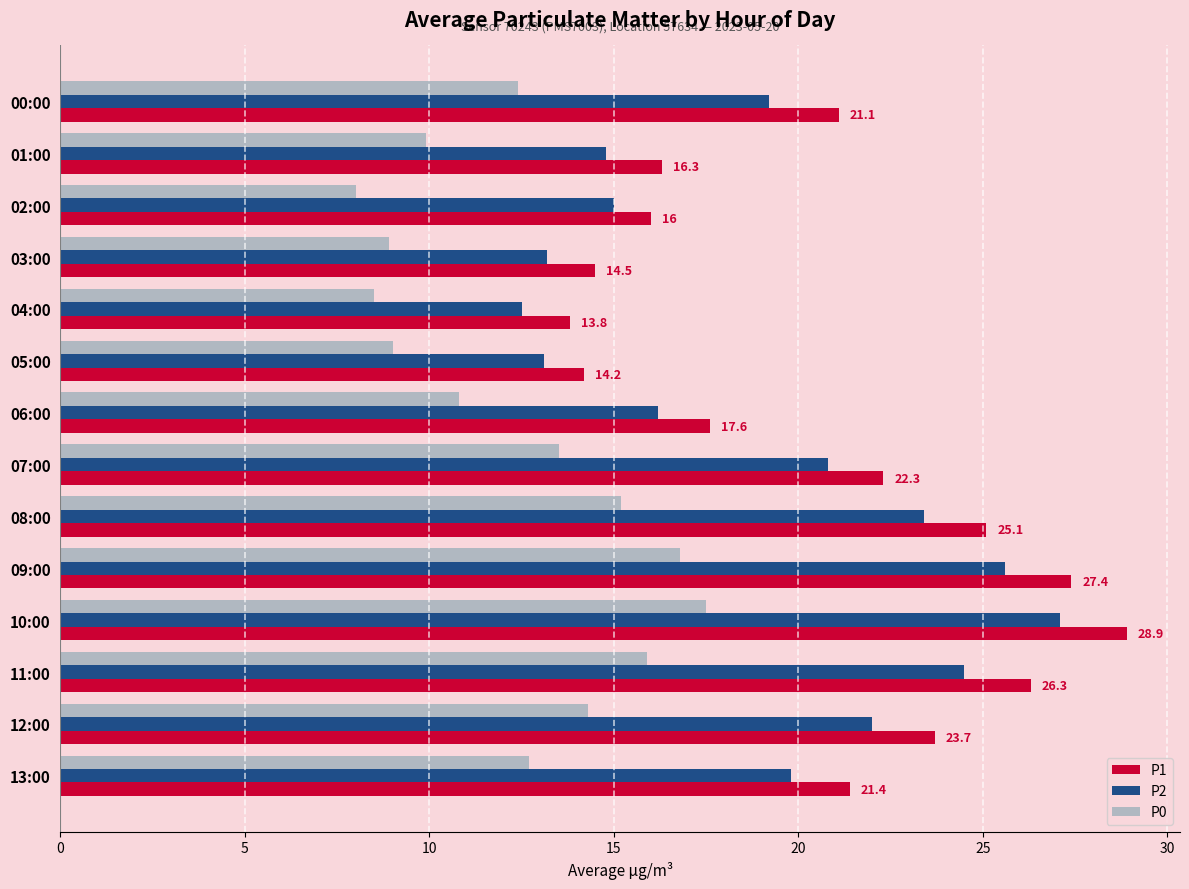

True or false: P2 has a value of 24.5 at 11:00.

True